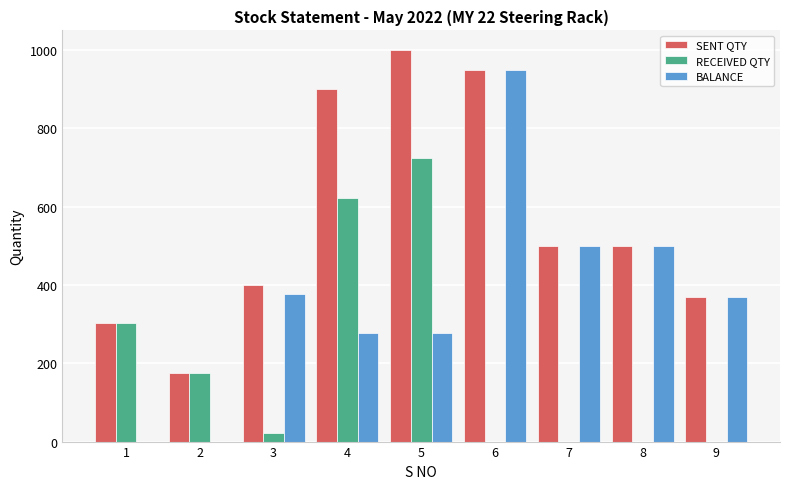

Which series has the largest range (max minus min)?

BALANCE